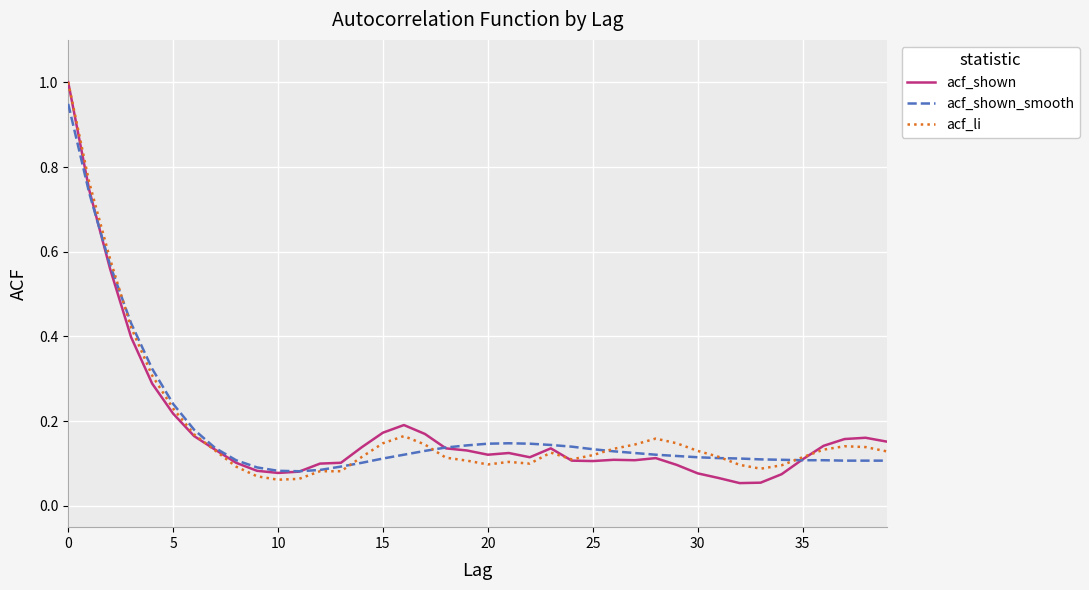

Which series ends up on top after the final intersection of acf_shown_smooth and acf_li?

acf_li